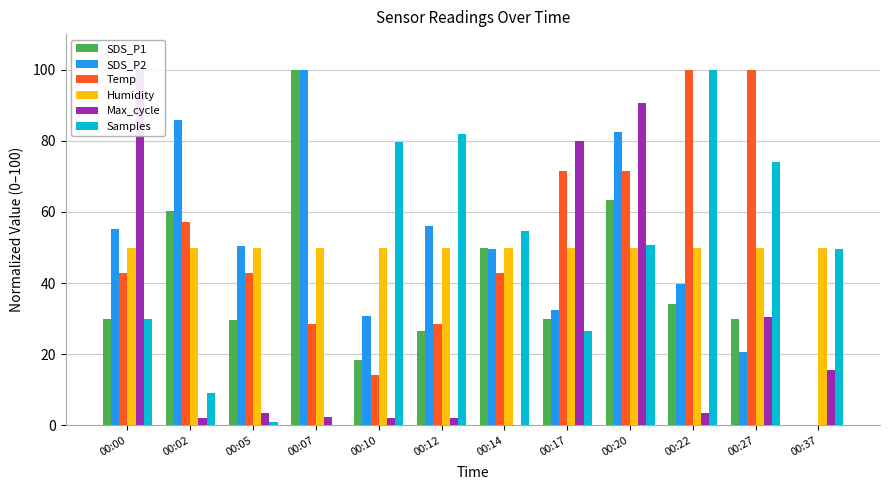

Where is Max_cycle nearest to the value 50?

00:27